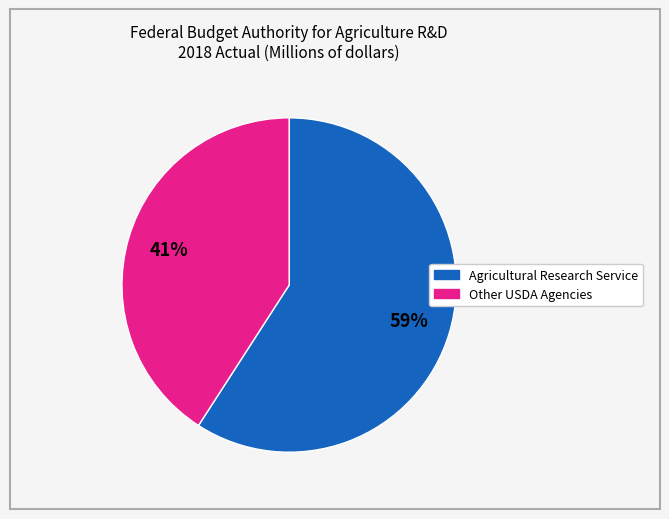

Is there any slice that represents more than half of the pie?

Yes